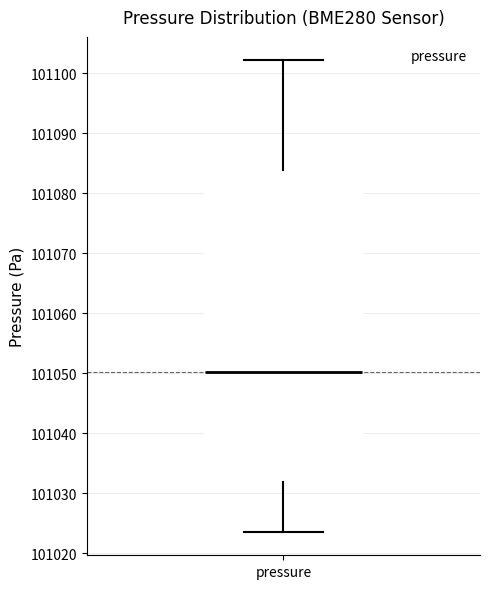

Read this box plot against the y-axis: the position of the median line, the range covered by the box, and the ends of both whiskers. The values are not printed on the chart, so give them approximately, as read against the axis.

median 101050, box 101032 to 101084, whiskers 101024 to 101102